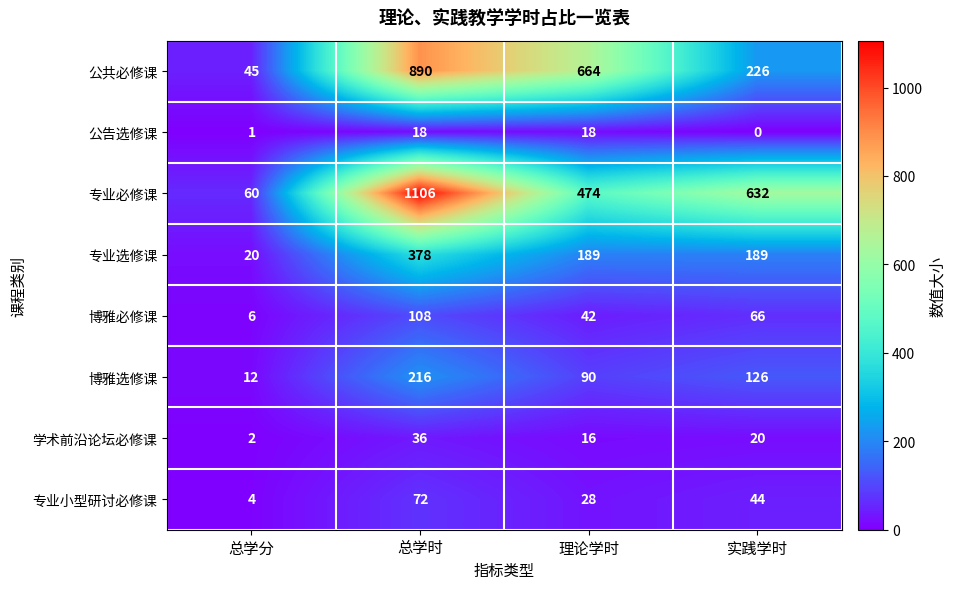

What is the difference between the second highest and minimum values in the 博雅必修课 series?

60